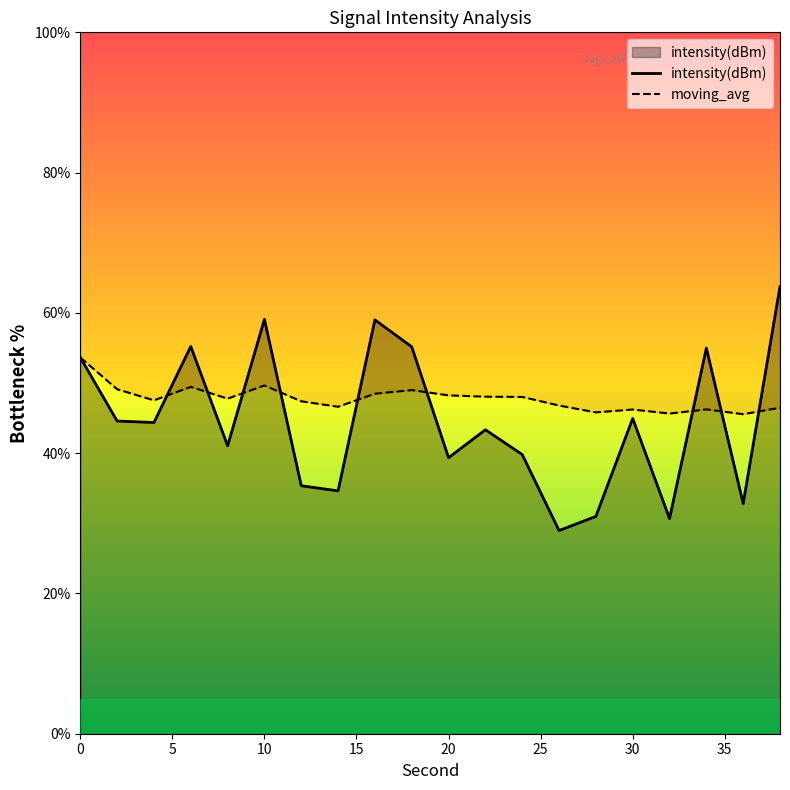

Reading right to left, transcribe all the data shown in this chart.

intensity(dBm): 63.8	32.8	55.0	30.7	44.9	31.0	29.0	39.8	43.3	39.4	55.2	59.0	34.6	35.4	59.1	41.1	55.2	44.4	44.6	53.7
moving_avg: 46.5	45.6	46.2	45.6	46.2	45.8	46.8	48.0	48.1	48.2	49.0	48.5	46.6	47.4	49.7	47.8	49.5	47.5	49.1	53.7